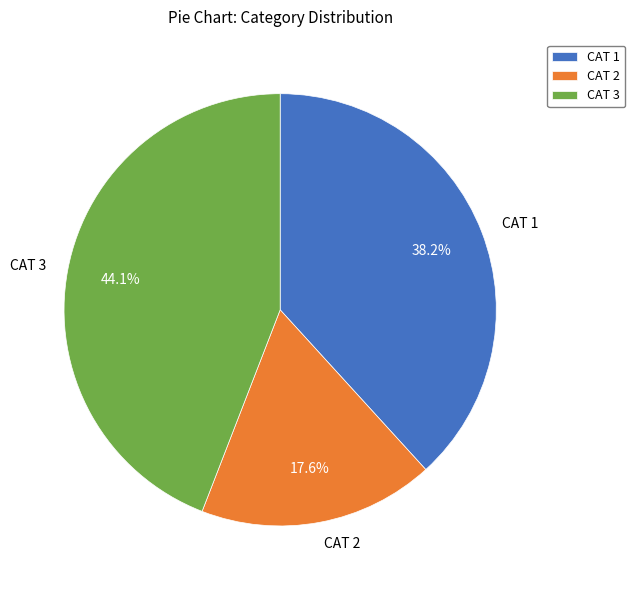

To the nearest percent, what is the combined percentage of CAT 1 and CAT 2?

56%